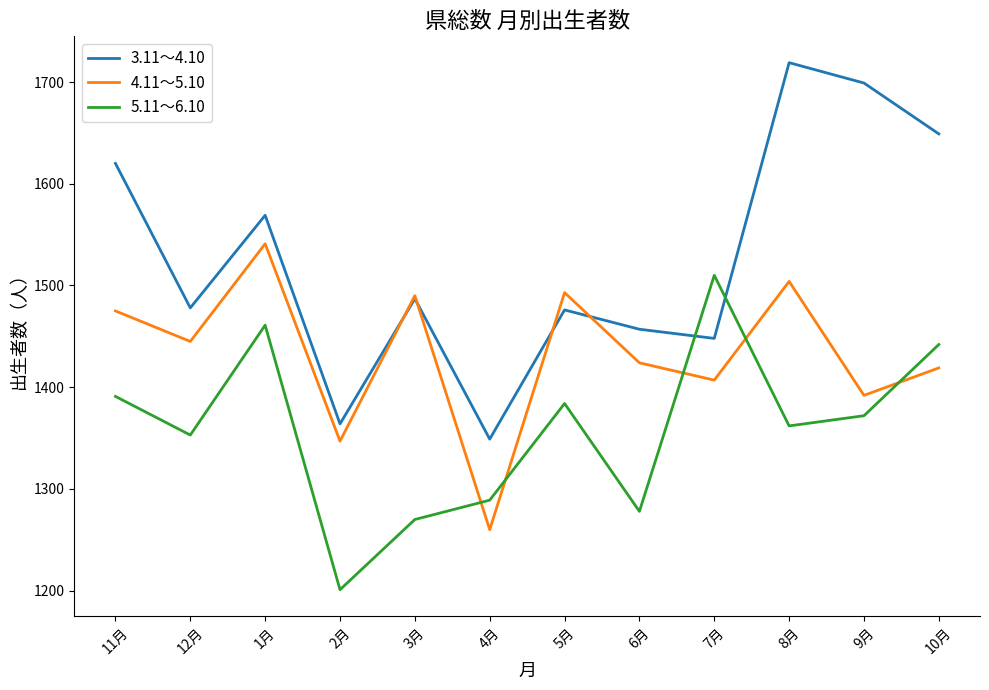

How many times do 5.11～6.10 and 3.11～4.10 cross each other?

2